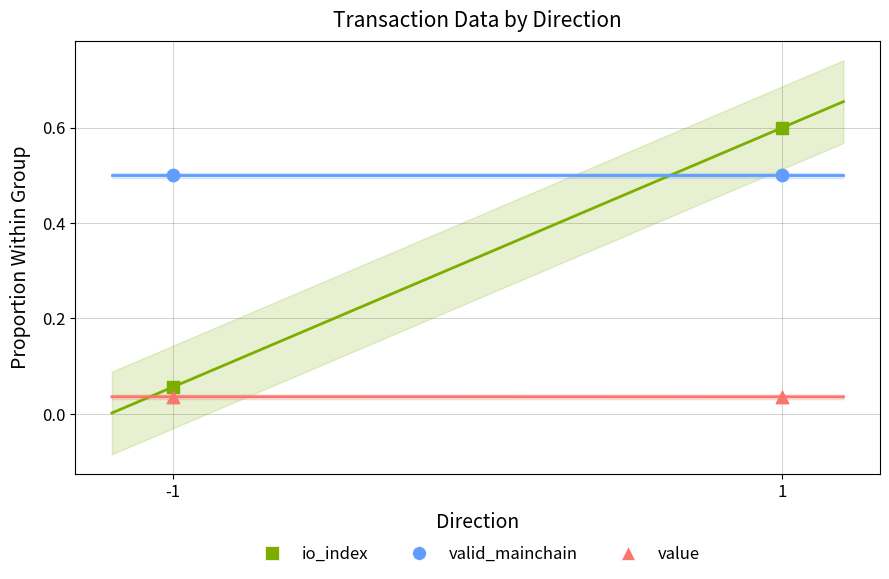

Across all data points, what is the average Y value?

0.3